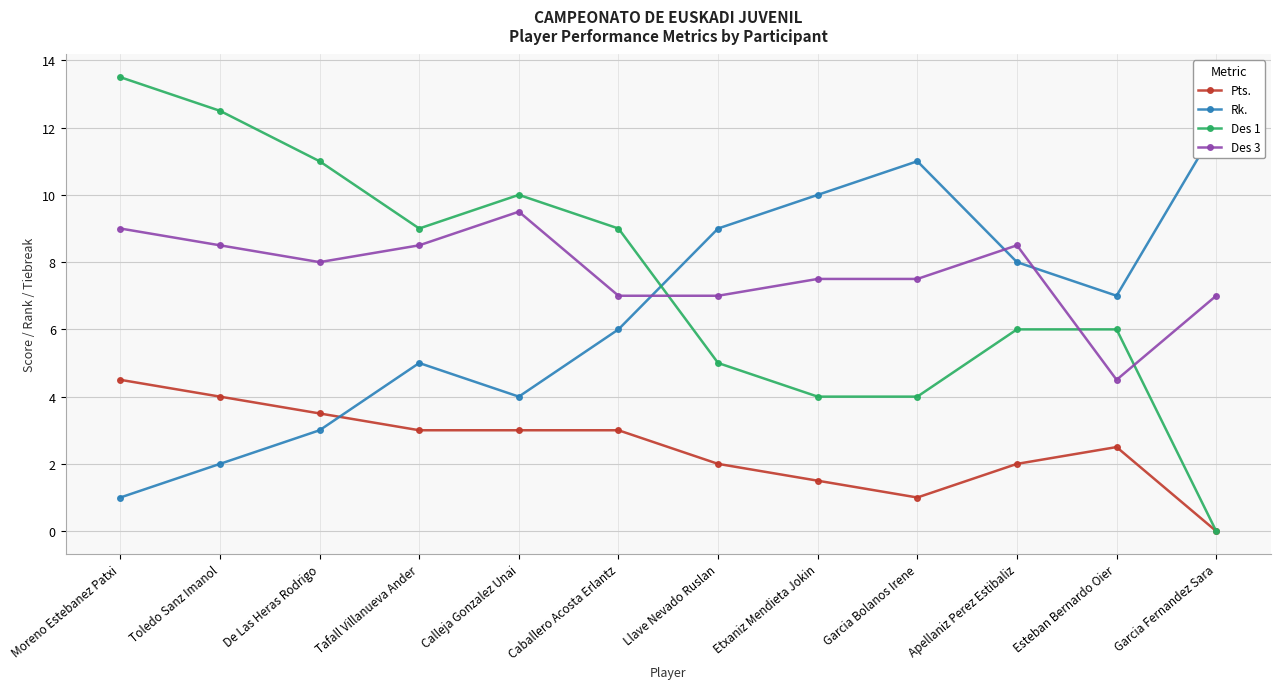

Does the chart display data point markers on the line(s)?

Yes